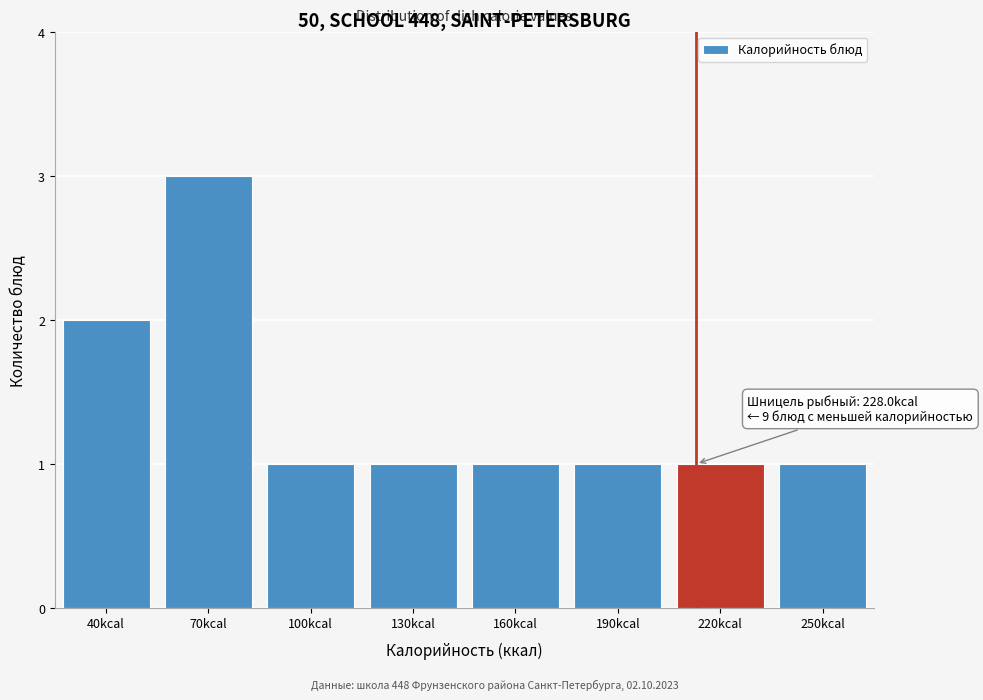

Reading left to right, what are all the values shown in this chart?

40kcal=2	70kcal=3	100kcal=1	130kcal=1	160kcal=1	190kcal=1	220kcal=1	250kcal=1